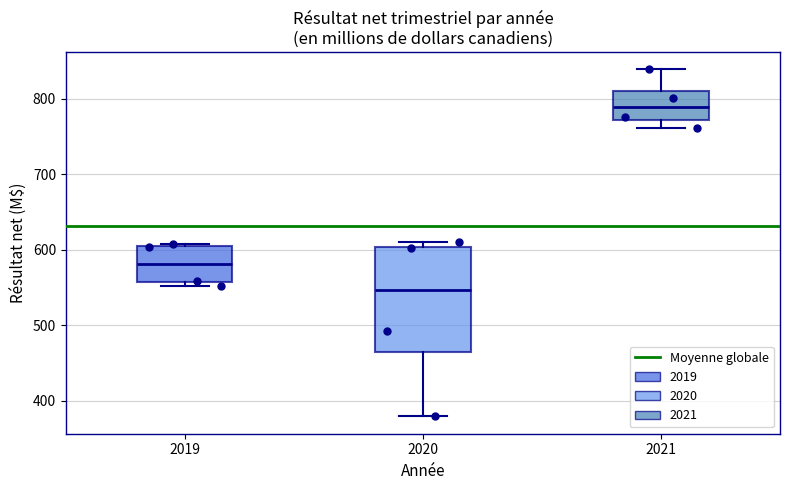

Which box's median line is the lowest?

2020